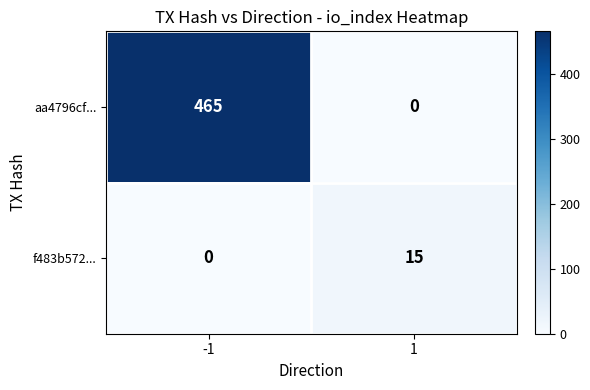

Which series has the largest range (max minus min)?

aa4796cf...